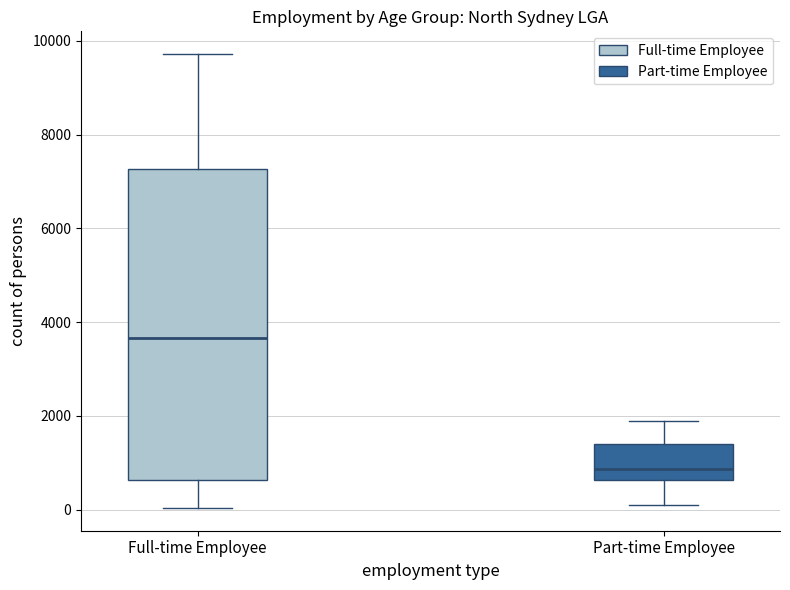

Reading left to right, read every box against the y-axis: the position of its median line, the range the box covers, and the ends of its whiskers. The values are not printed on the chart, so give them approximately, as read against the axis.

Full-time Employee: median 3600, box 600 to 7200, whiskers 0 to 9800
Part-time Employee: median 800, box 600 to 1400, whiskers 200 to 1800